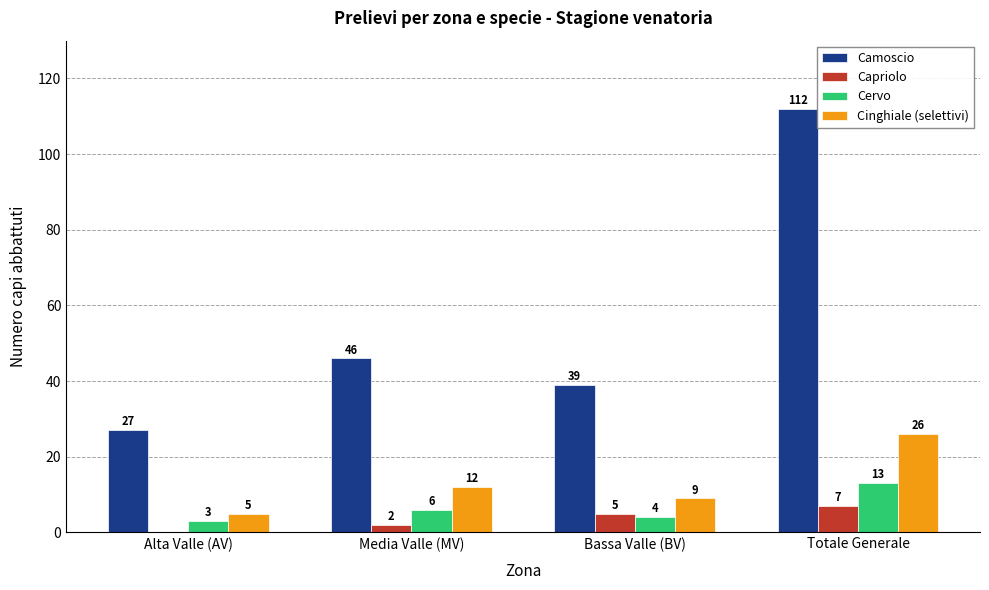

Reading right to left, extract all data points from this chart.

Camoscio: 112	39	46	27
Capriolo: 7	5	2	0
Cervo: 13	4	6	3
Cinghiale (selettivi): 26	9	12	5